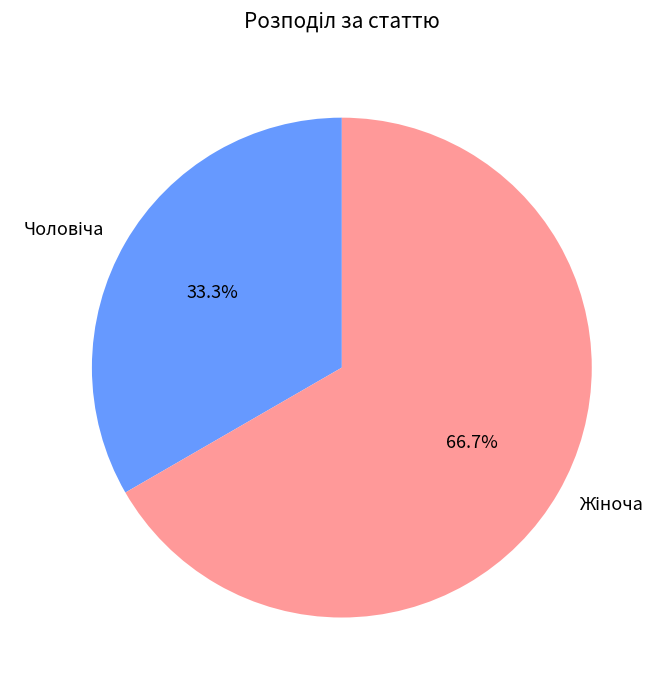

Is there a majority slice in this chart?

Yes